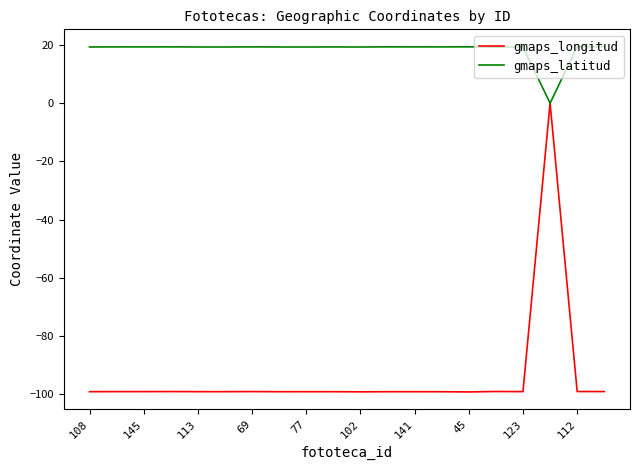

List the series in order of their overall mean, lowest first.

gmaps_longitud, gmaps_latitud